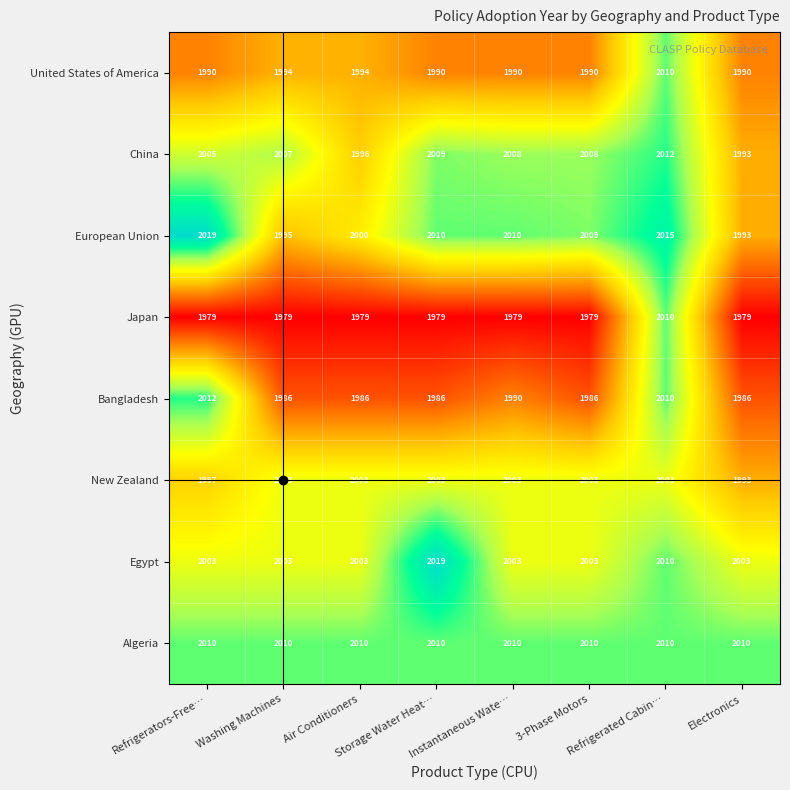

What is the average value of the Algeria series?

2010